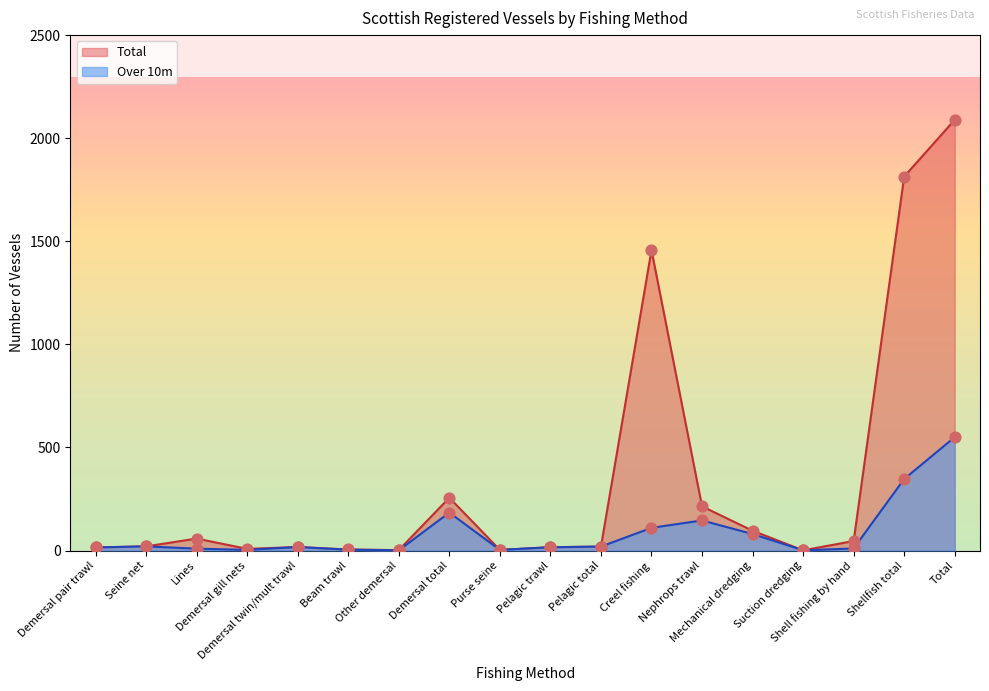

Which series reaches the maximum Y coordinate?

Total